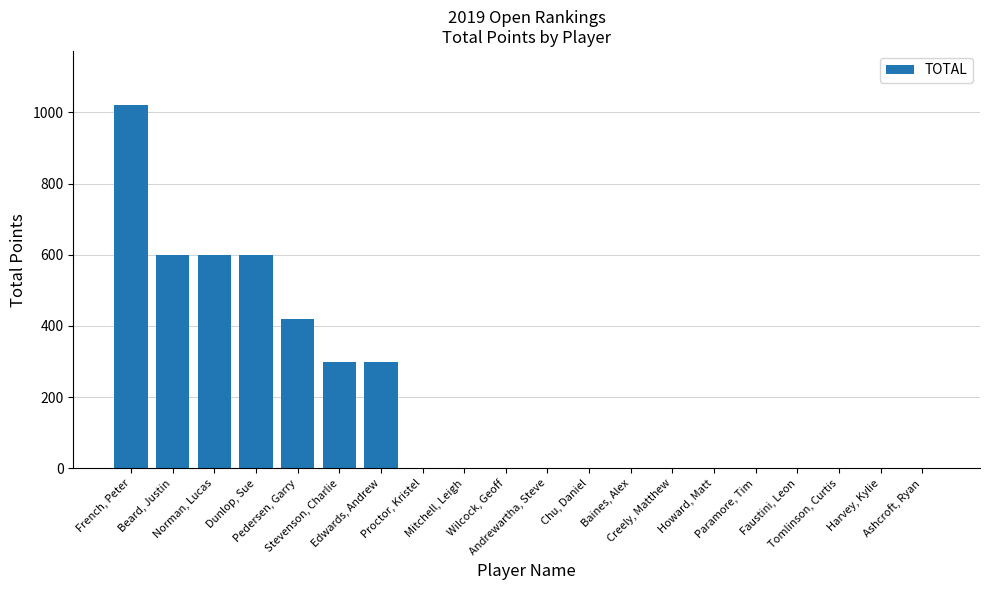

Are the bars horizontal?

No